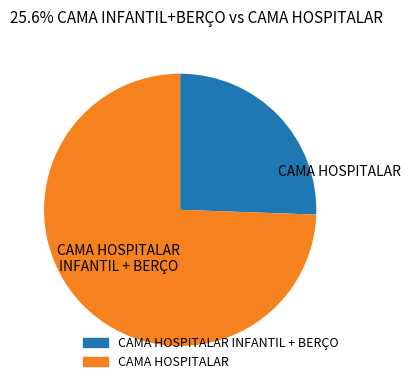

Count the number of slices in the pie.

2